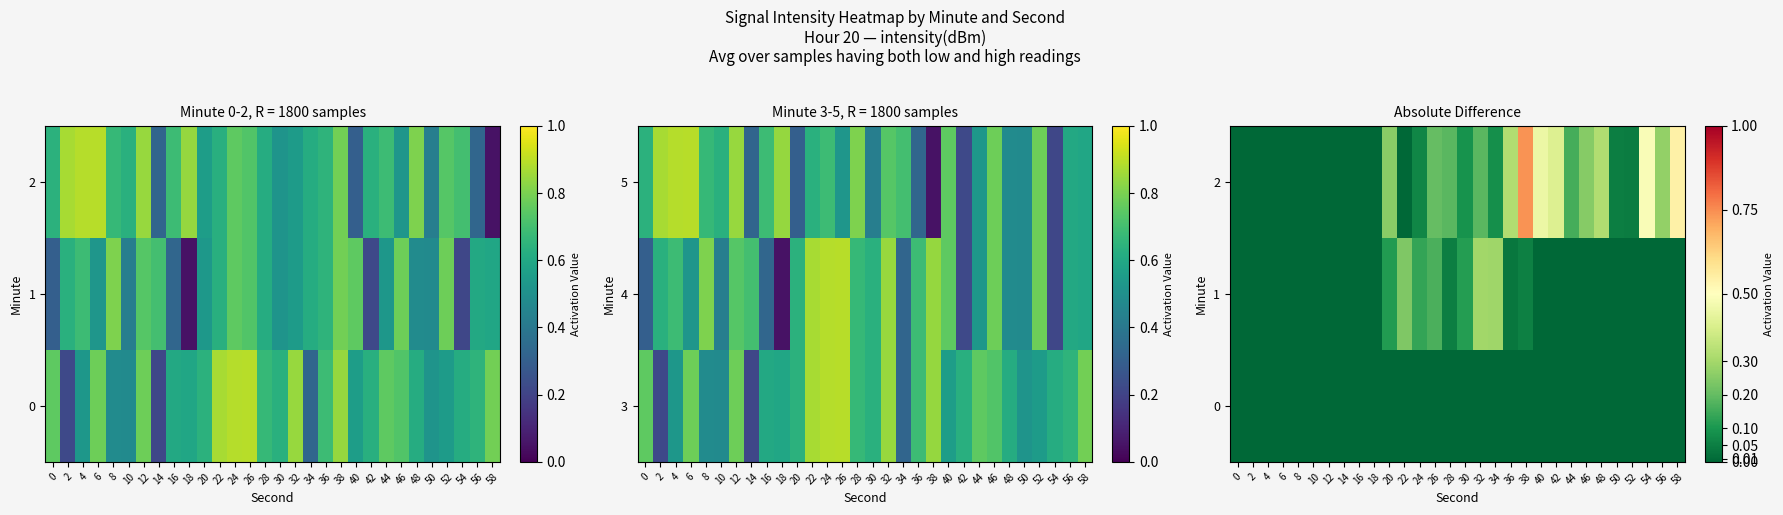

Count the number of categories in the chart.

30